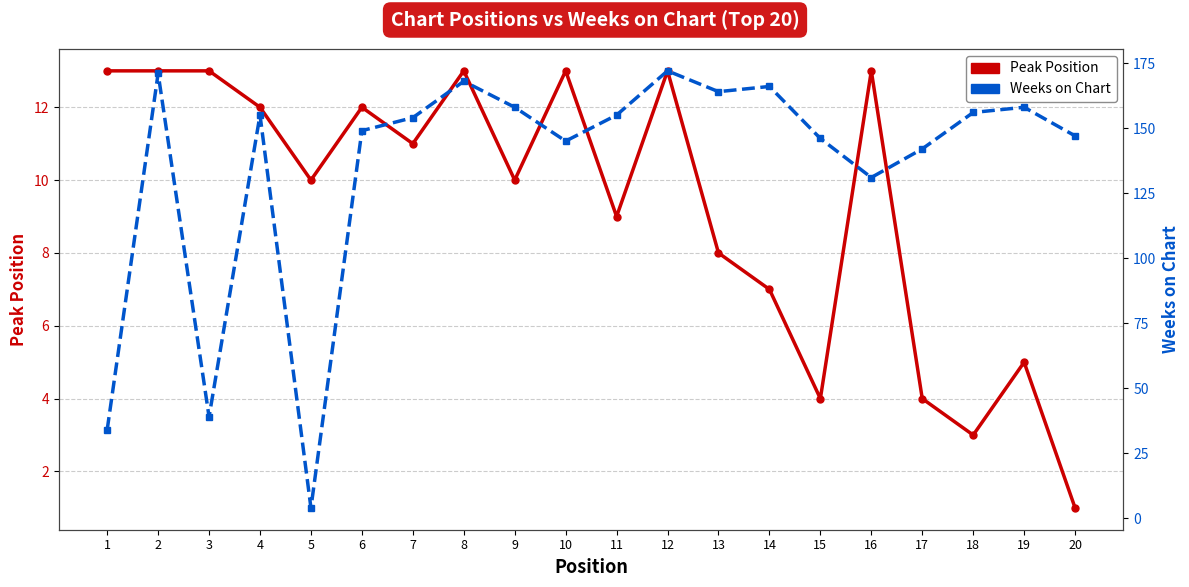

What is the value of the Weeks on Chart point at the 18th from the left?

156